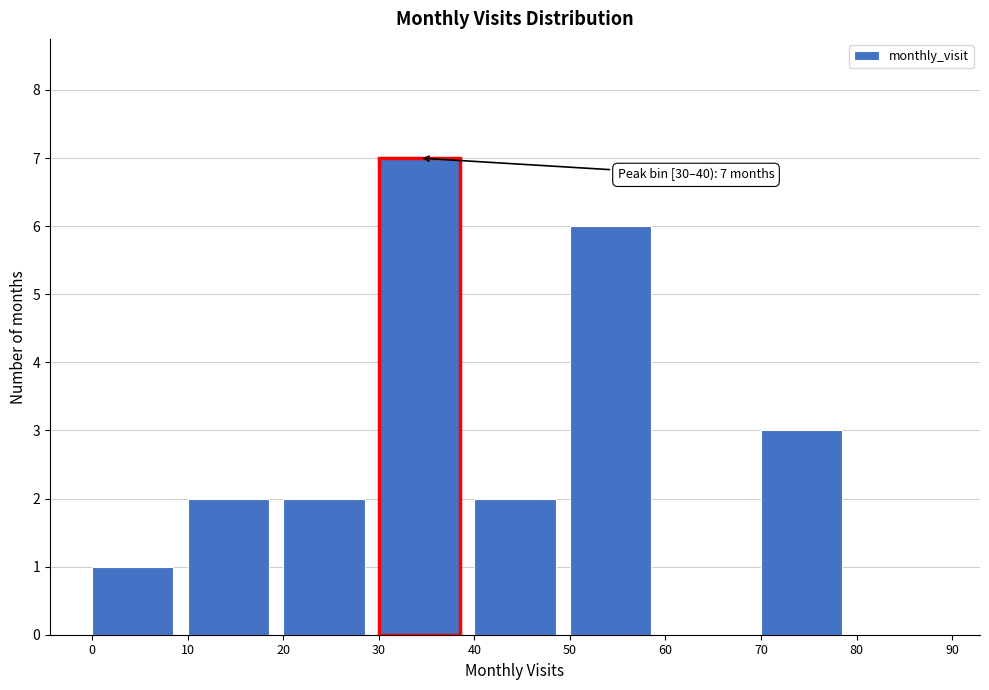

Which range on the x-axis has the tallest bar?

30 to 40